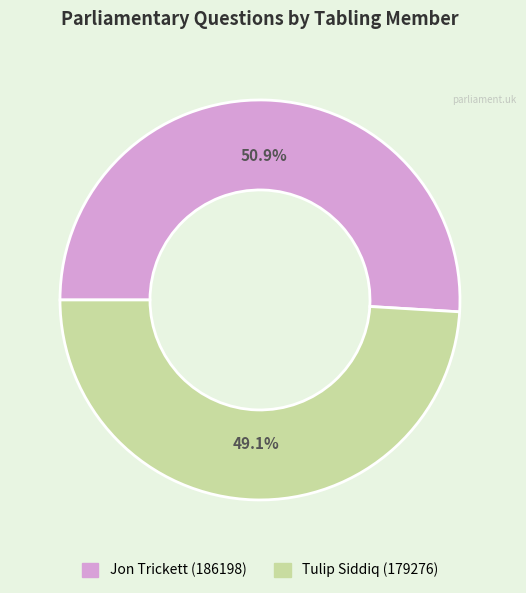

Which slice is the largest?

Jon Trickett (186198)